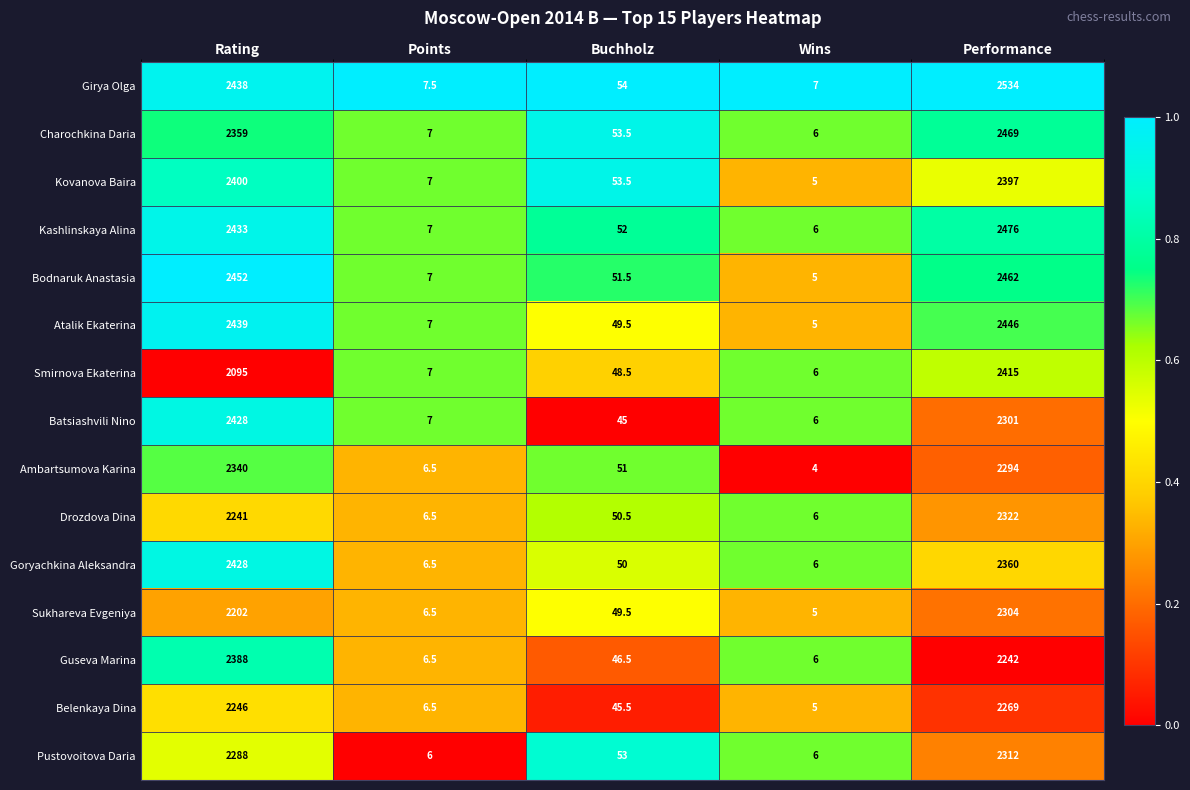

Is the value of Kashlinskaya Alina at Rating greater than the value of Drozdova Dina at Buchholz?

Yes